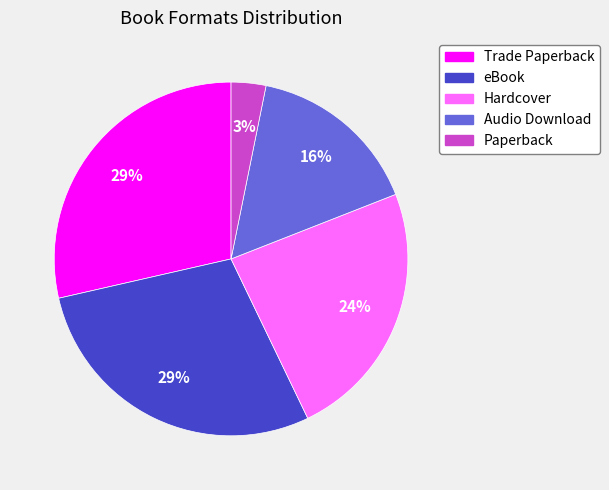

To the nearest percent, what percentage of the pie is Audio Download?

16%